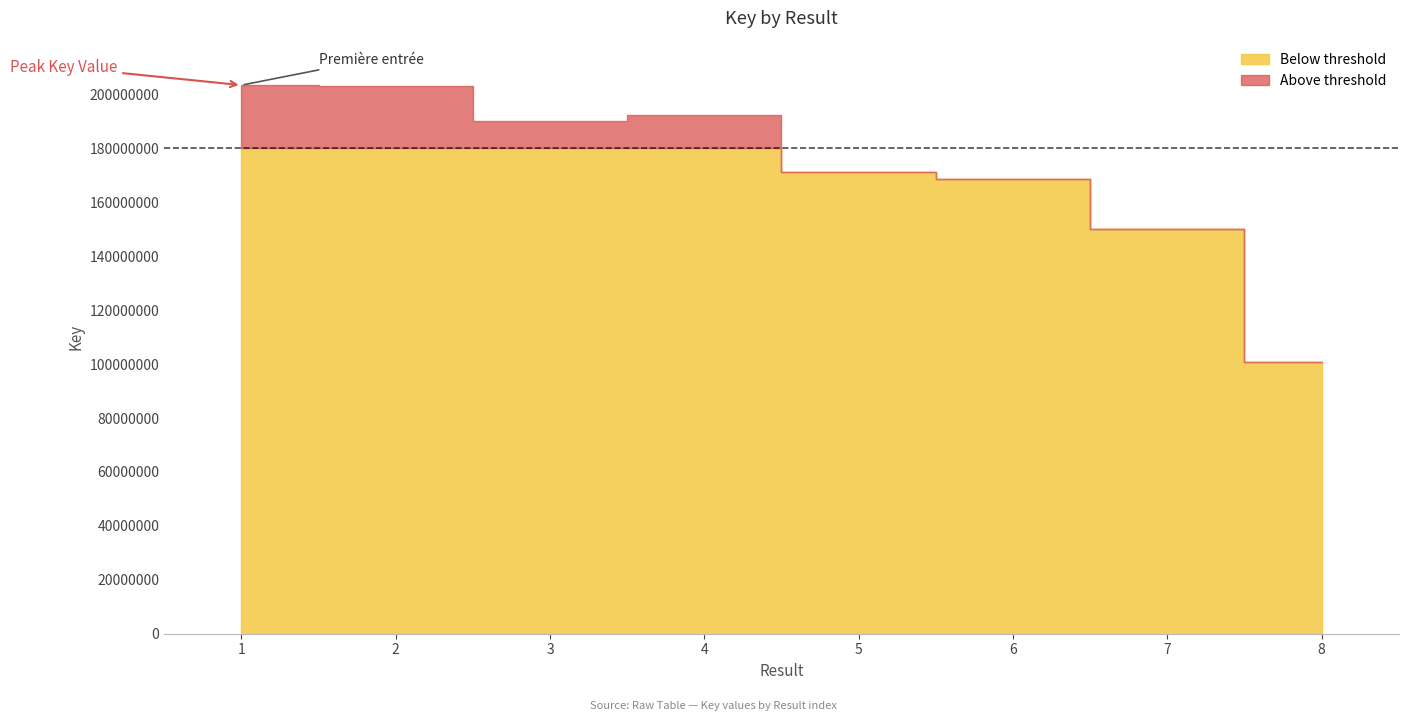

What is the difference between the values at 7 and 5?

21153608